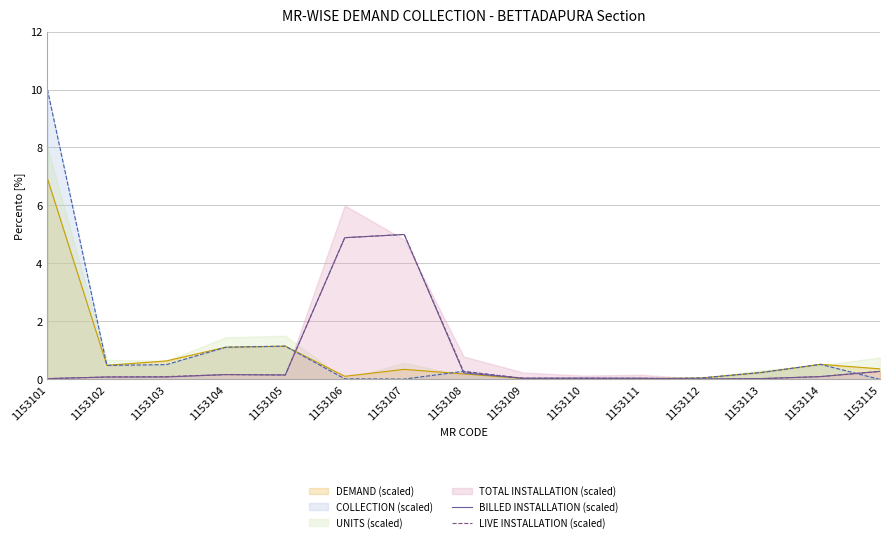

Which label corresponds to the smallest value in the chart?

1153112